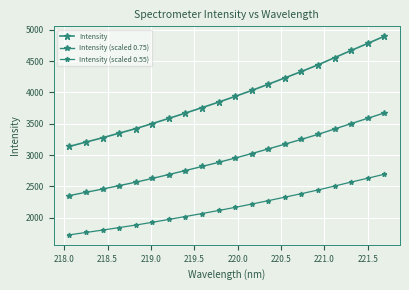

How many lines are shown in the chart?

3